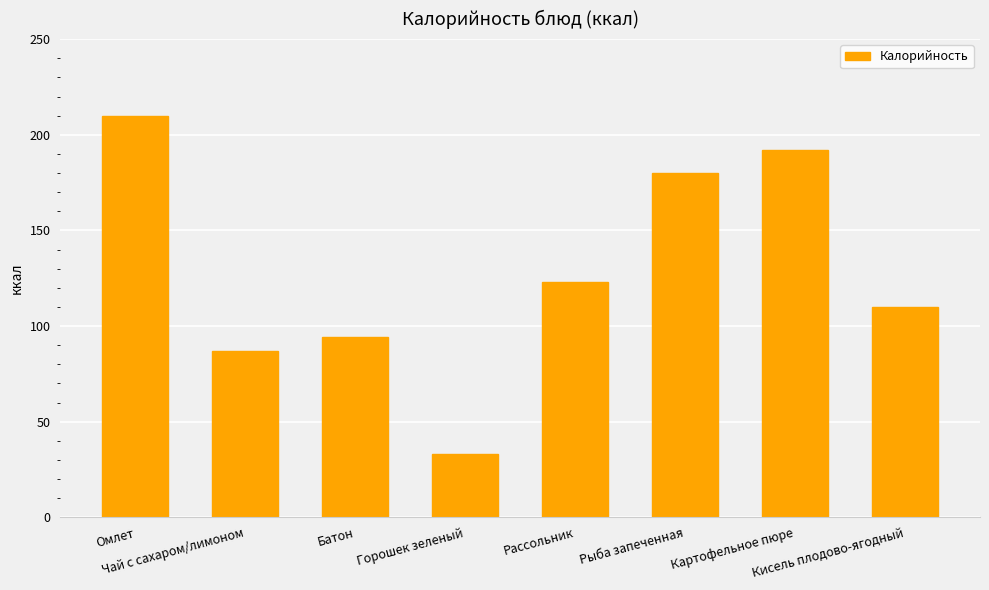

Rank the categories by value from highest to lowest.

Омлет, Картофельное пюре, Рыба запеченная, Рассольник, Кисель плодово-ягодный, Батон, Чай с сахаром/лимоном, Горошек зеленый